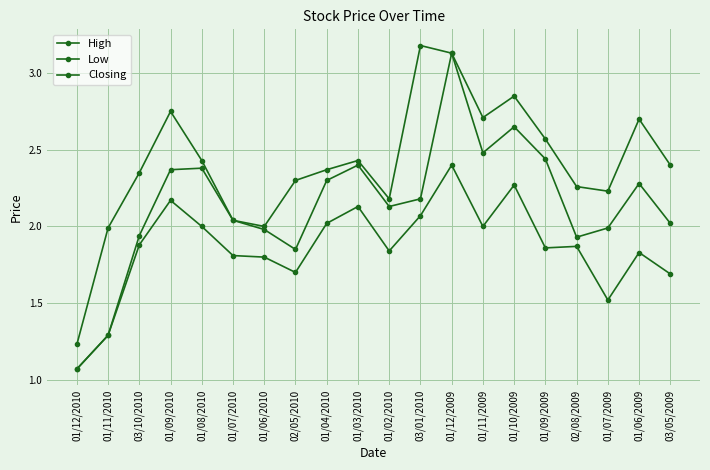

How many lines are shown in the chart?

3